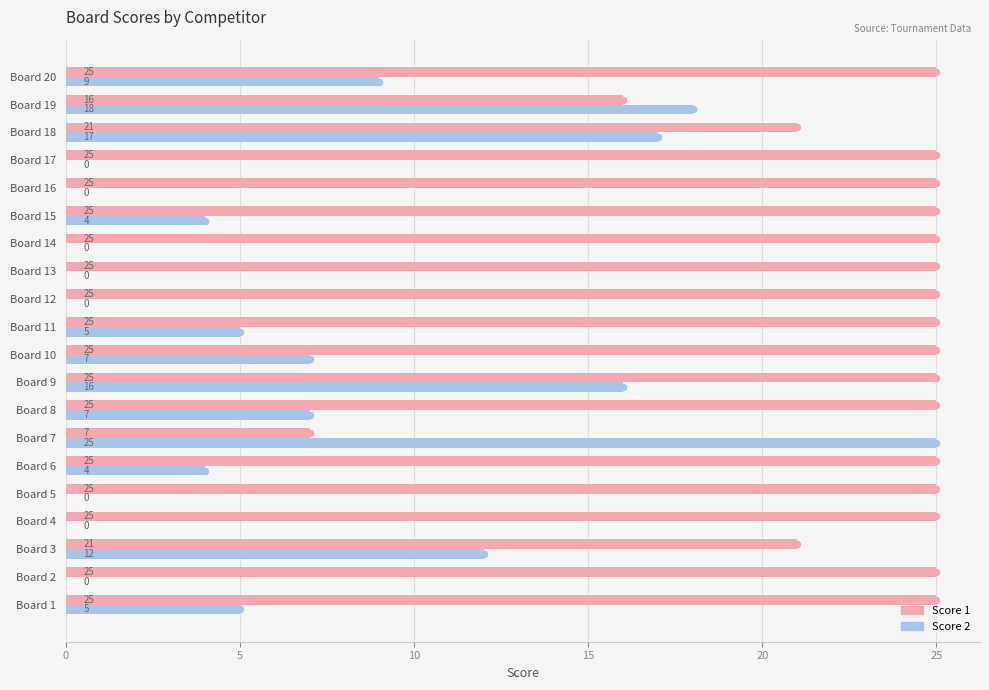

At which category is the sum across all series the highest?

Board 9